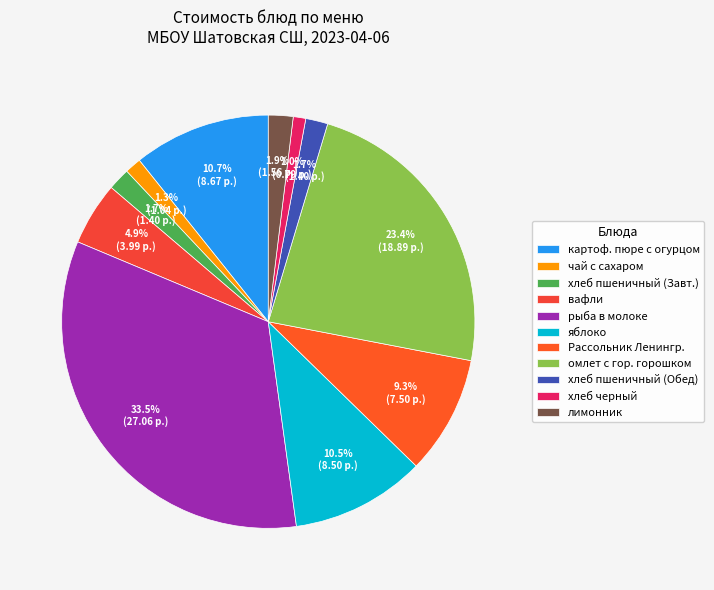

How many segments does this pie chart have?

11